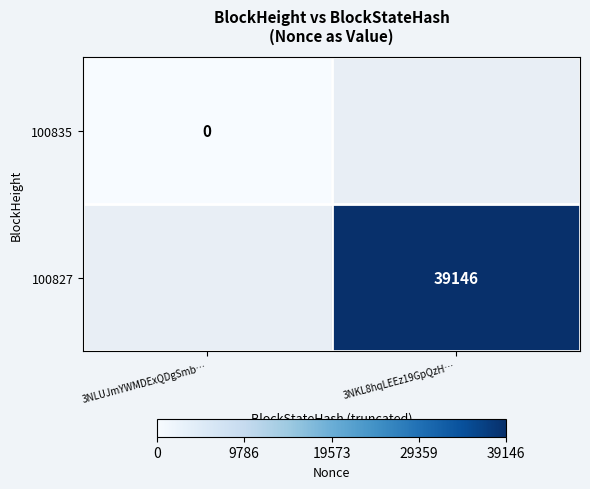

True or false: 100827 has a value of 39146 at 3NKL8hqLEEz19GpQzH….

True